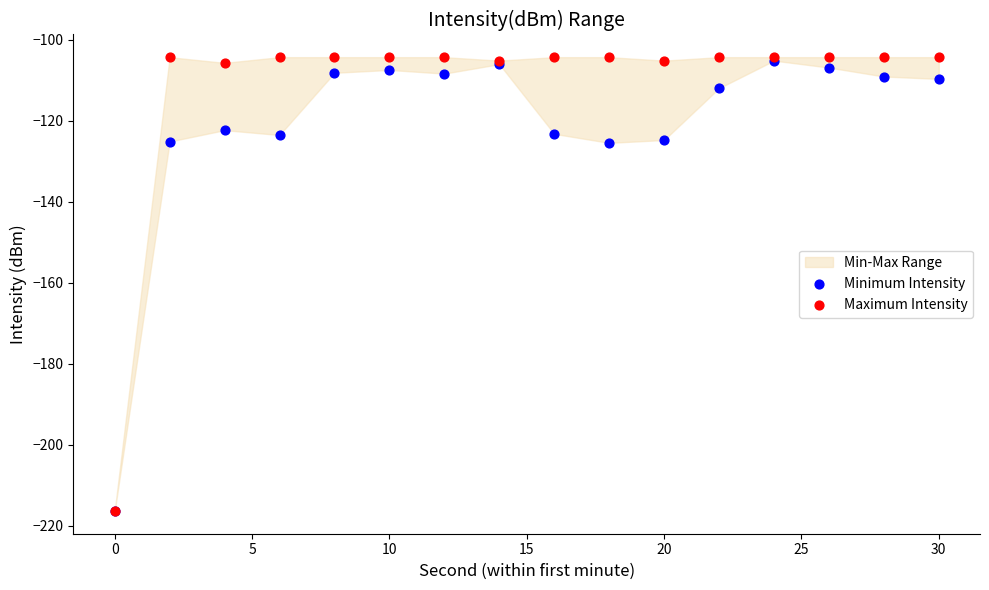

Which series has the widest spread of Y values?

Maximum Intensity